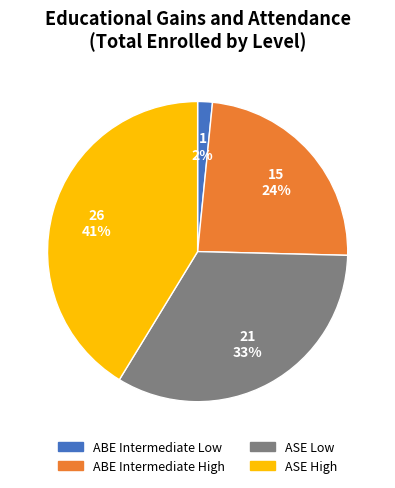

To the nearest percent, what is the average slice percentage?

25%